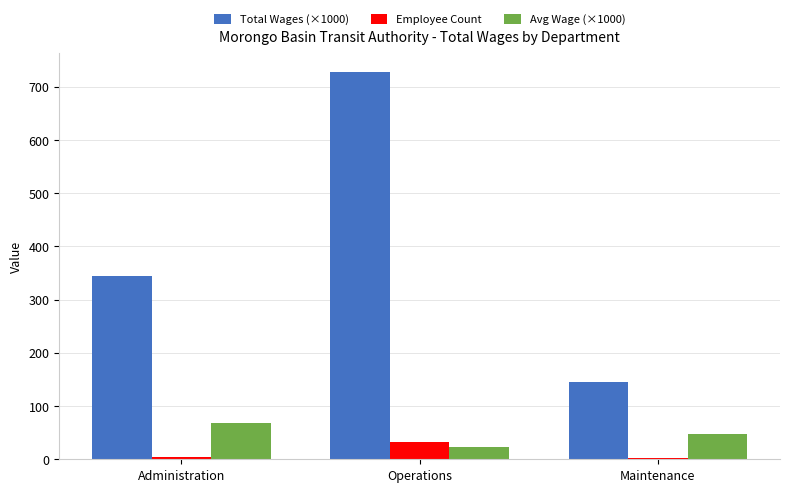

What is the highest value of the Employee Count series?

32.0